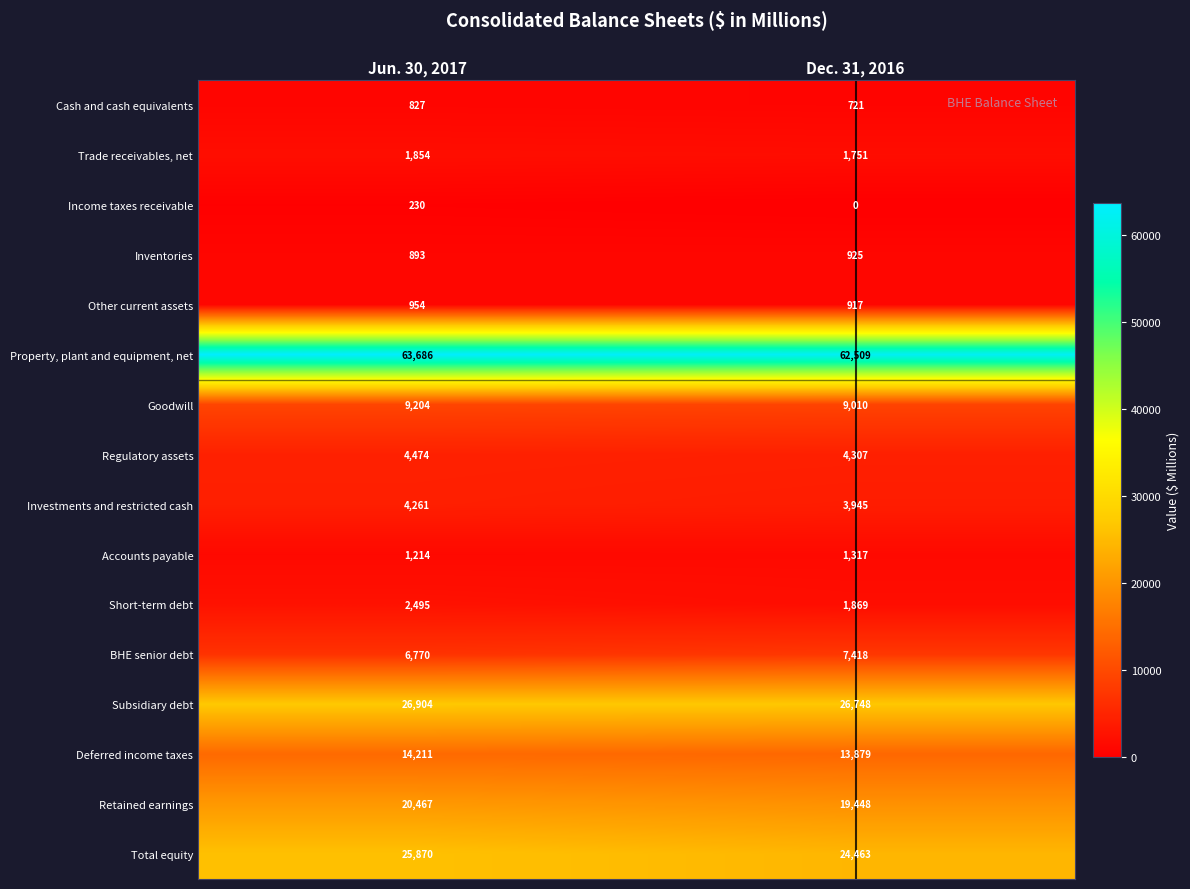

At which category is the sum across all series the highest?

Jun. 30, 2017